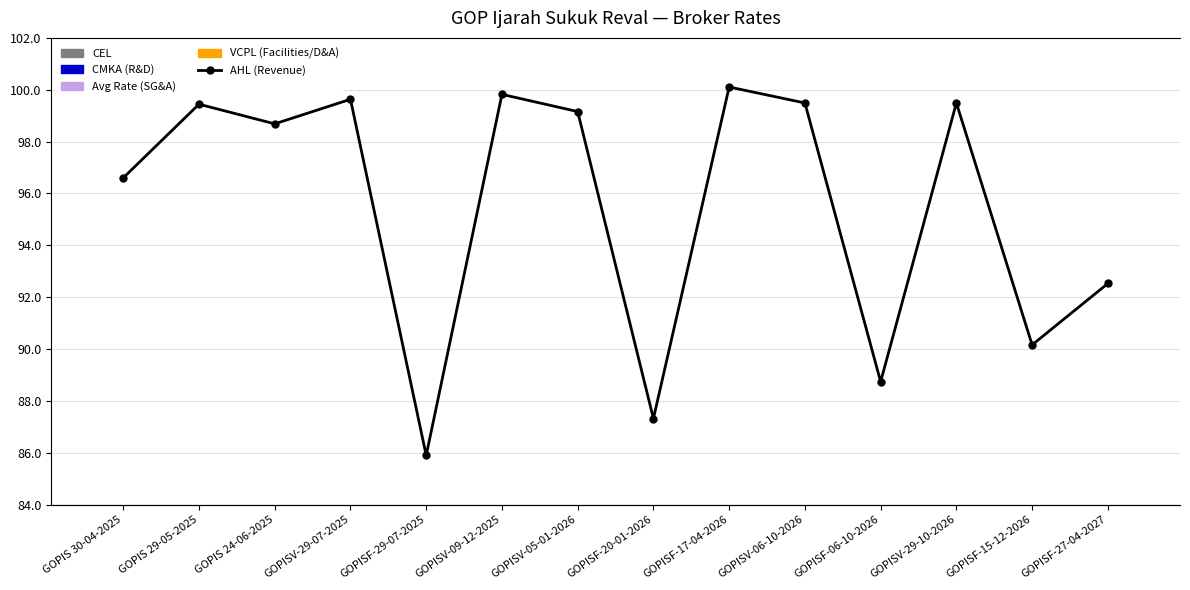

List the series in order of their peak value, highest first.

AHL (Revenue), Avg Rate (SG&A), CMKA (R&D), VCPL (Facilities/D&A), CEL (Cost of Revenue)